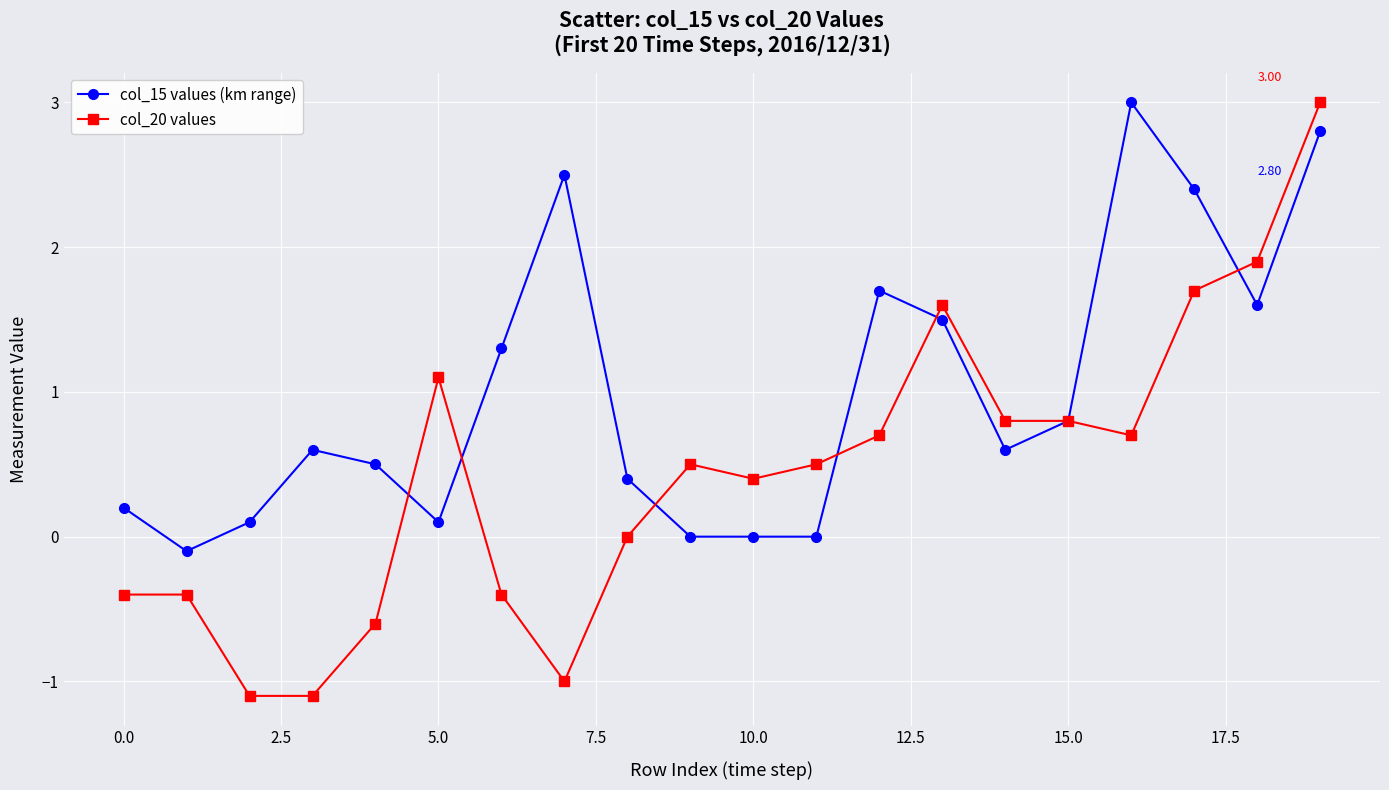

True or false: col_15 values (km range) has more than 1 interior local peaks.

True